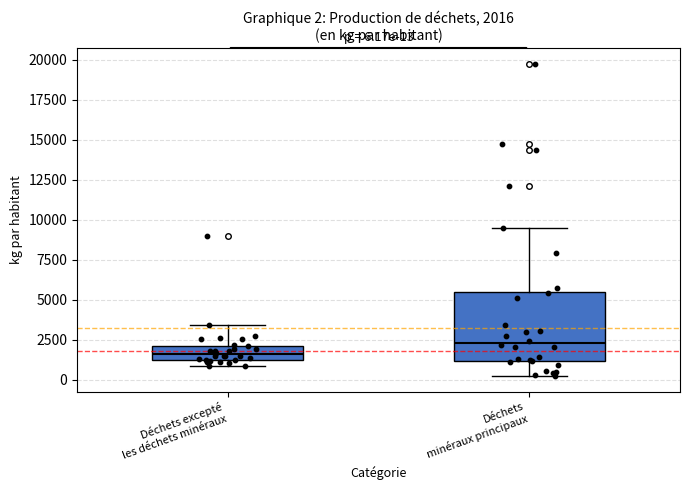

Which box is the tallest, from its lower edge to its upper edge?

Déchets minéraux principaux